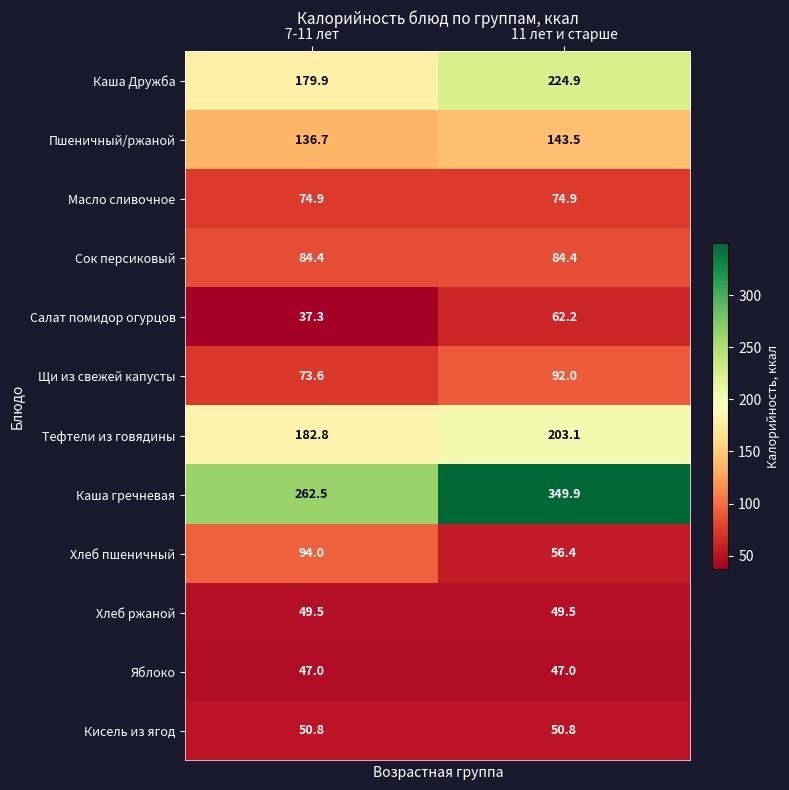

Which series has the largest total across all categories?

Каша гречневая